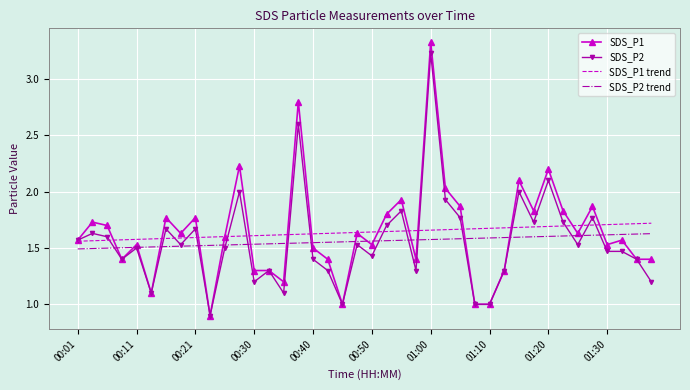

What is the lowest value of the SDS_P2 series?

0.9